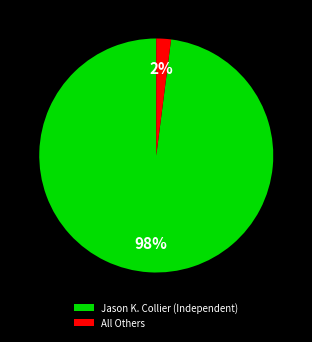

To the nearest percent, what is the difference between the largest and smallest slice percentages?

96%